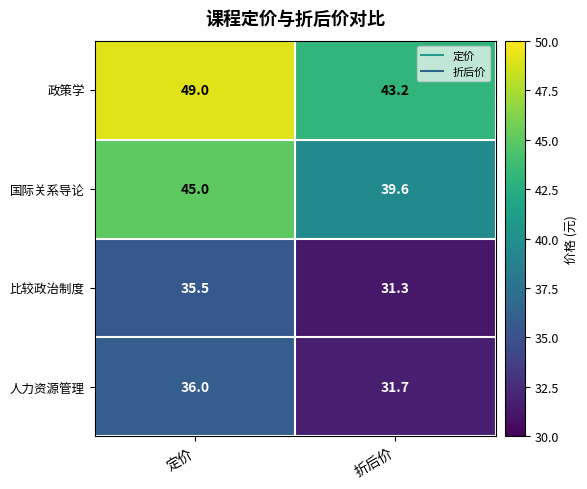

Reading right to left, transcribe all the data shown in this chart.

政策学: 43.2	49.0
国际关系导论: 39.6	45.0
比较政治制度: 31.3	35.5
人力资源管理: 31.7	36.0